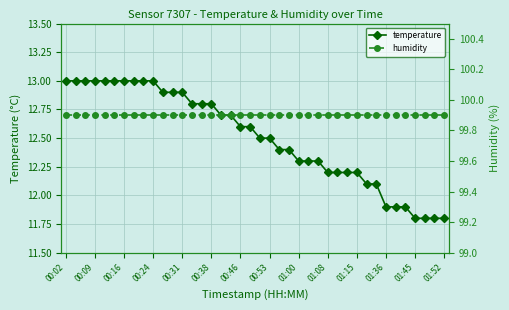

Is it true that temperature equals 19.2 at 00:02?

False